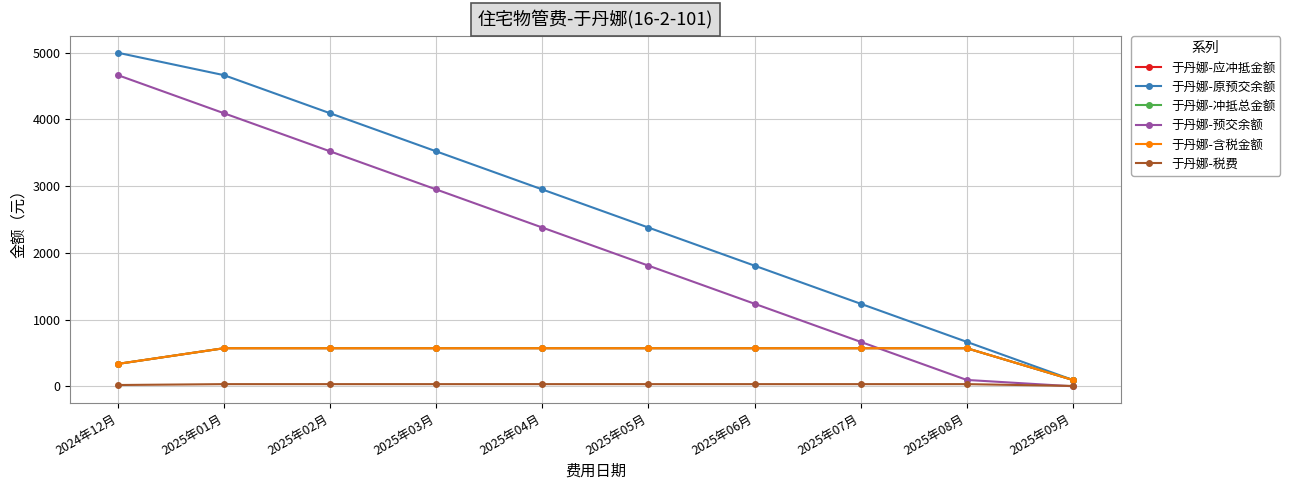

Is this an area chart (filled region under the line)?

No